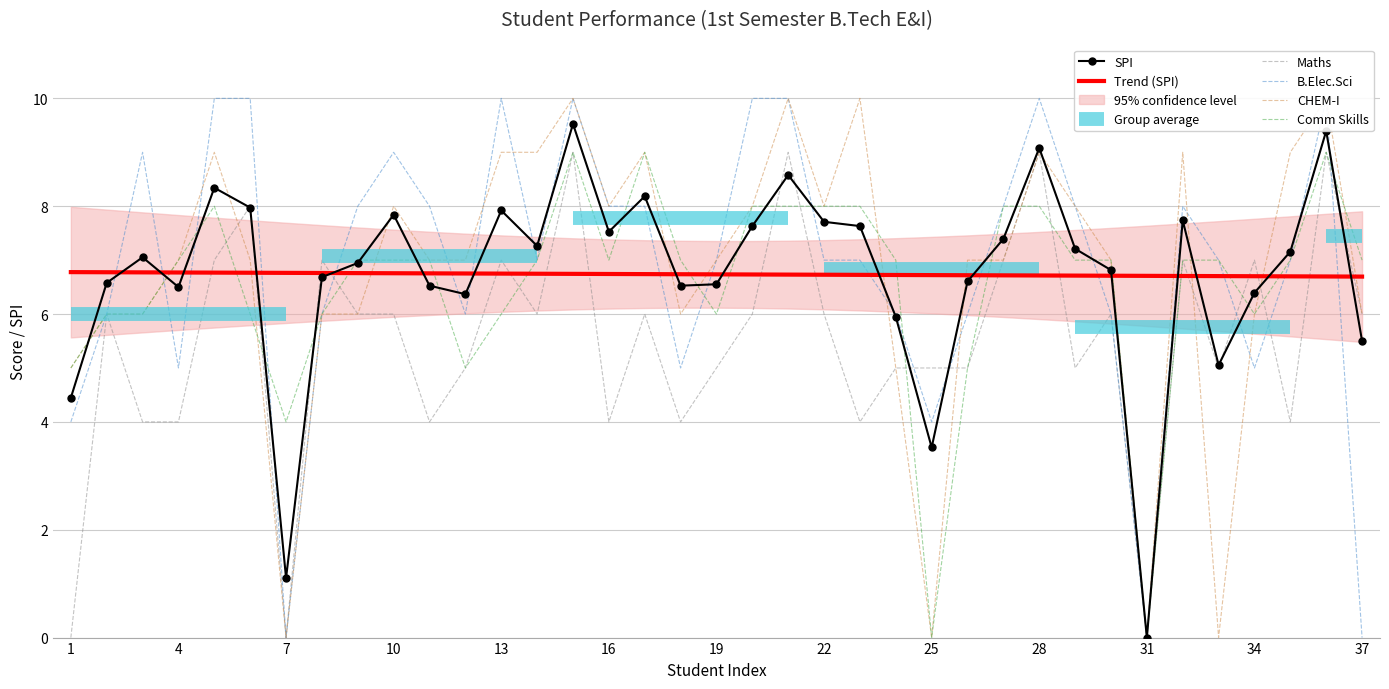

Is this an area chart (filled region under the line)?

No